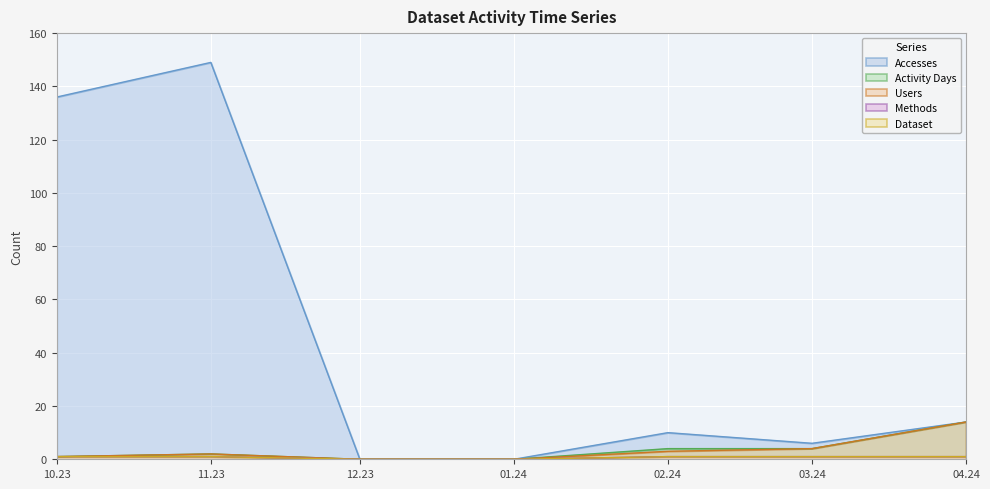

At how many categories does at least one series exceed 132?

2